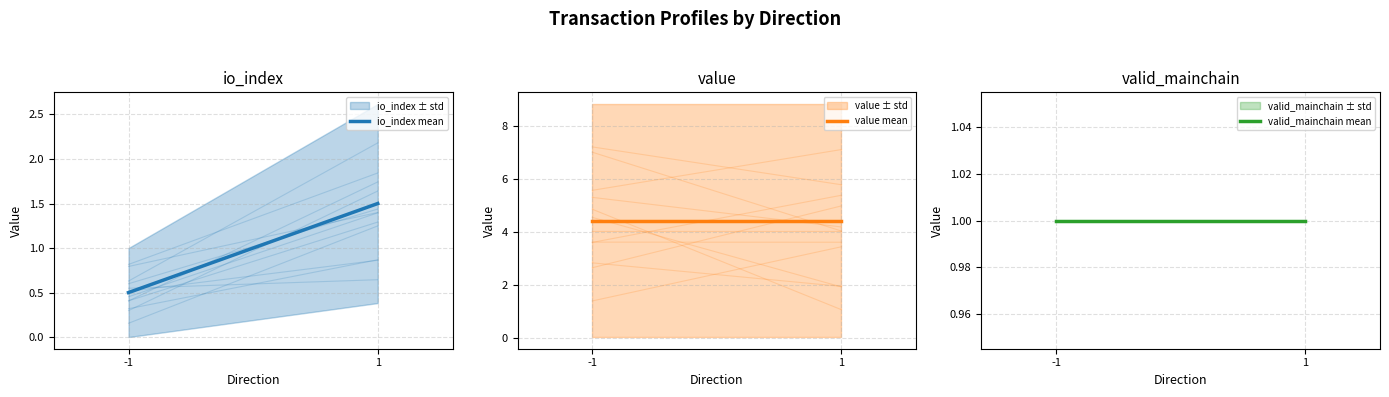

Reading right to left, transcribe all the data shown in this chart.

io_index mean: 1=1.5	-1=0.5
value mean: 1=4.4	-1=4.4
valid_mainchain mean: 1=1.0	-1=1.0